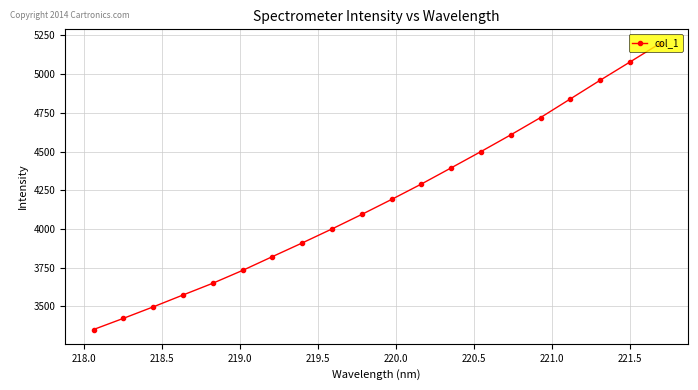

What is the minimum value shown in the chart?

3349.9